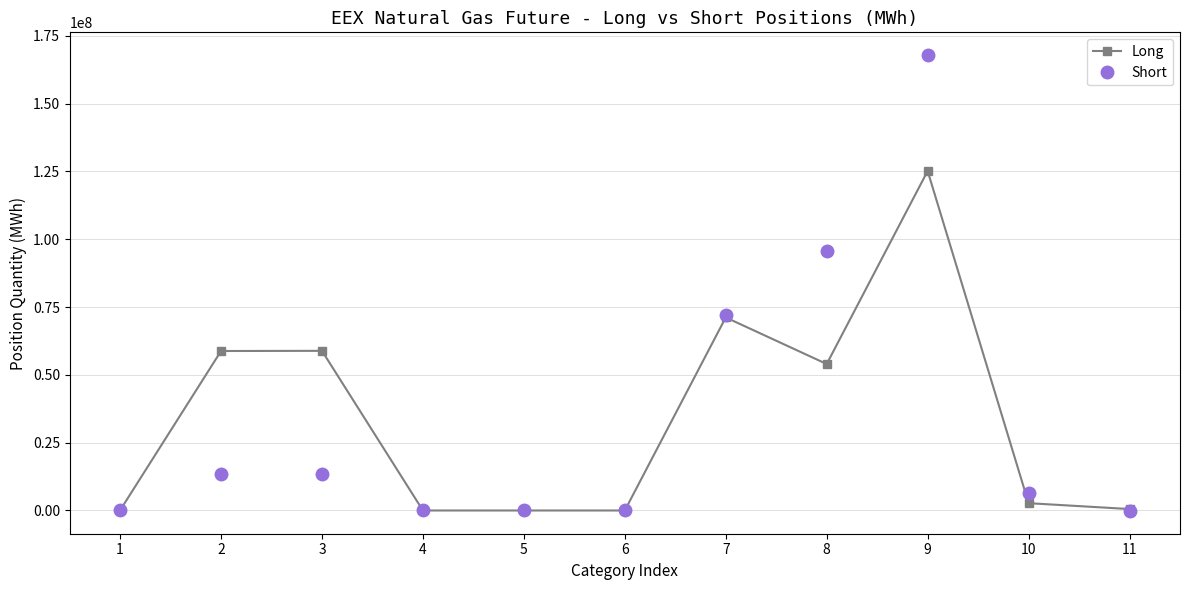

At which category is the sum across all series the highest?

9